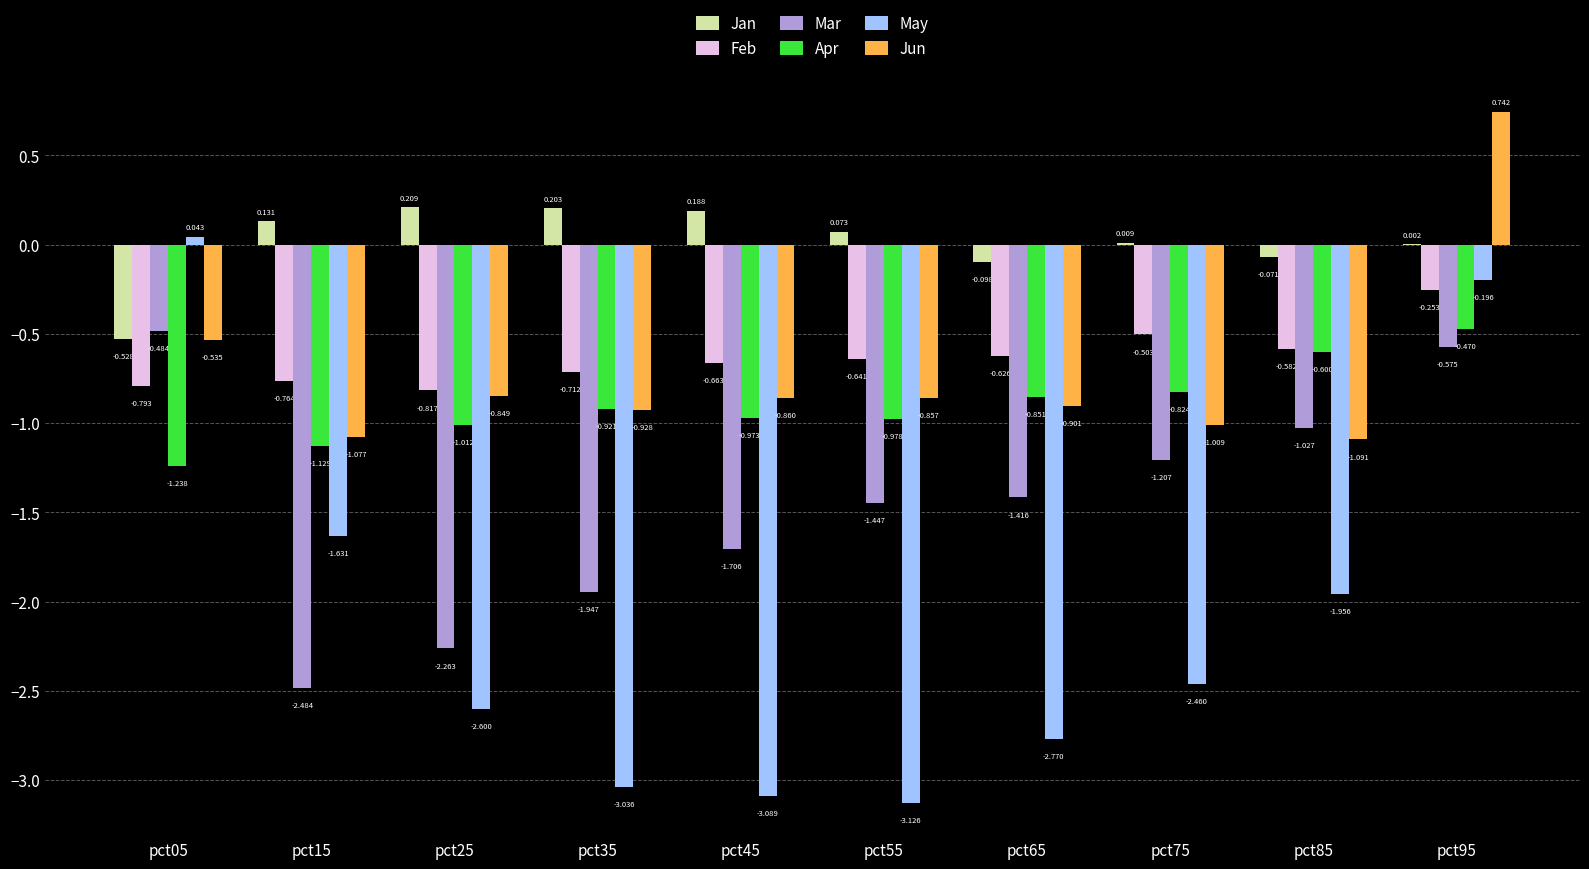

Does the chart contain stacked bars?

No